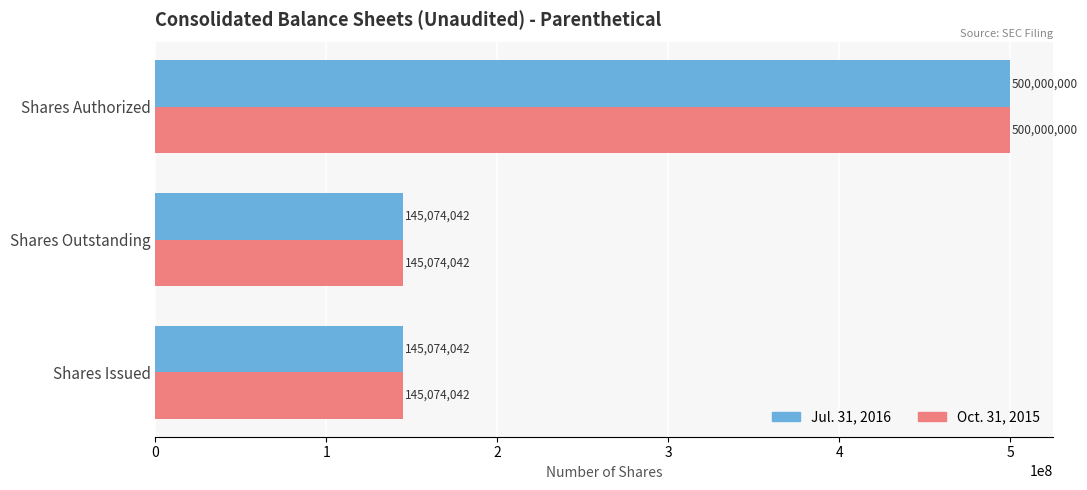

Is it true that Jul. 31, 2016 equals 145074042 at Shares Outstanding?

True